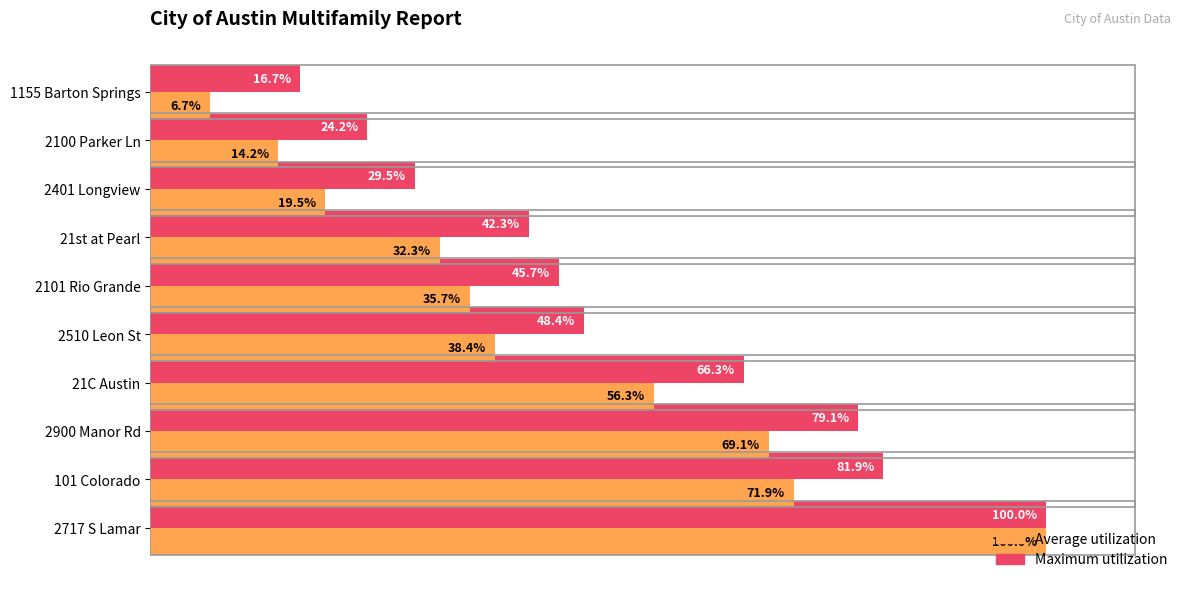

List the labels in order of Average utilization value, smallest first.

1155 Barton Springs, 2100 Parker Ln, 2401 Longview, 21st at Pearl, 2101 Rio Grande, 2510 Leon St, 21C Austin, 2900 Manor Rd, 101 Colorado, 2717 S Lamar